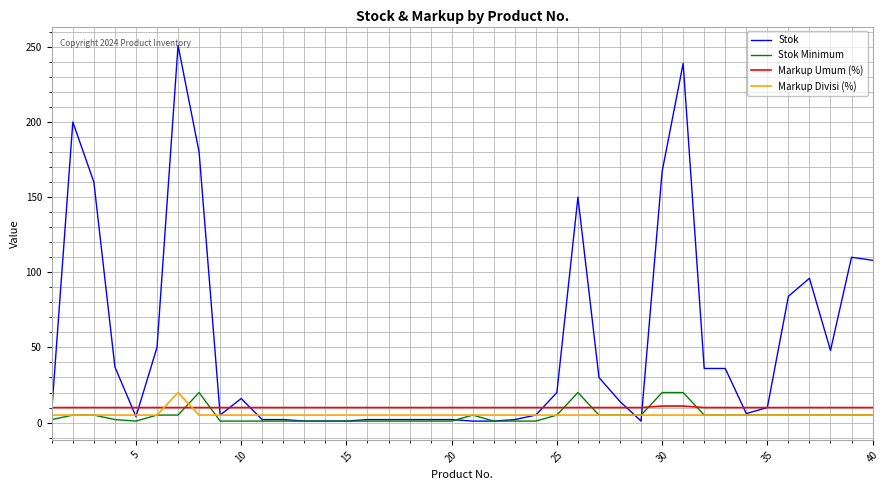

What is the maximum value for Stok Minimum?

20